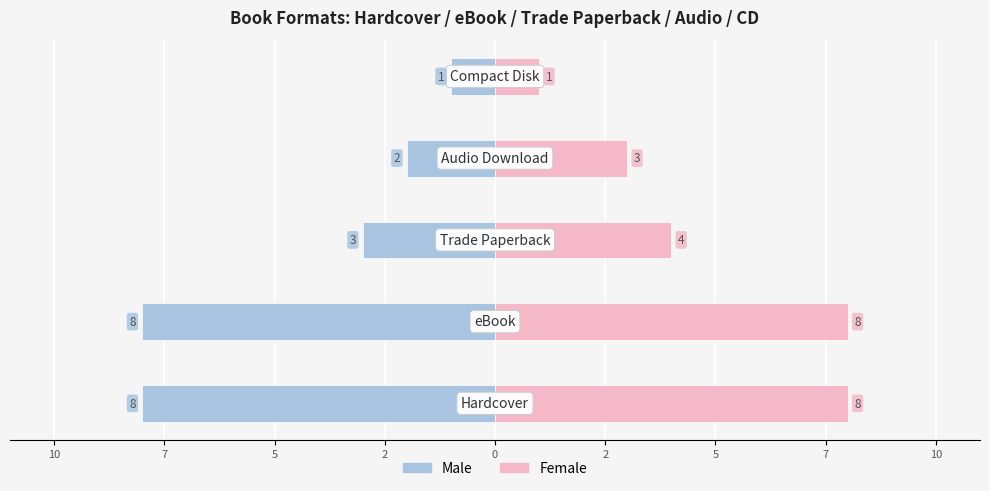

What is the value of the Female bar at the 2nd from the left?

8